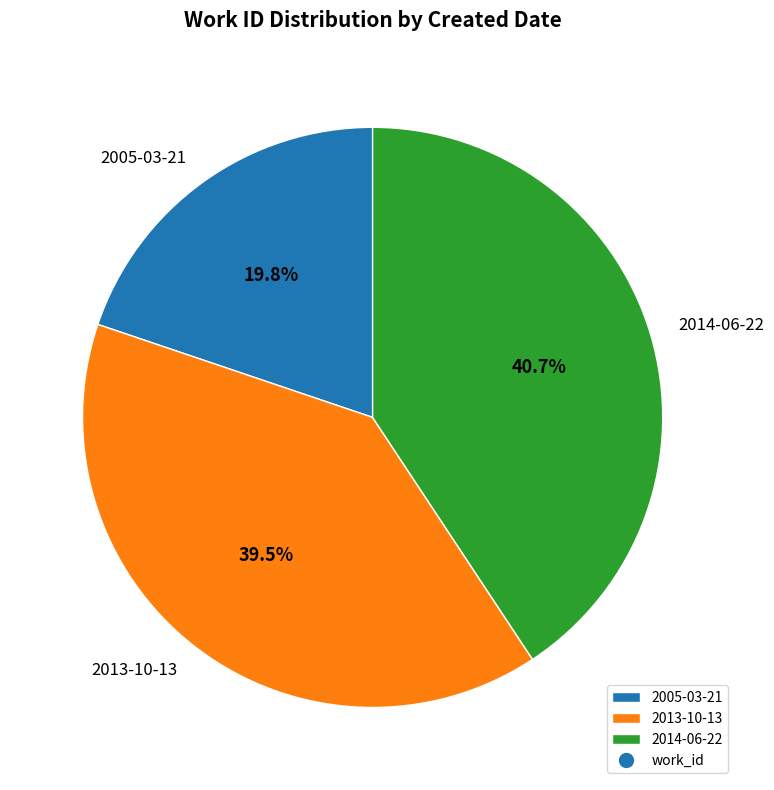

The 2014-06-22 slice represents 41% of the pie. True or false?

True